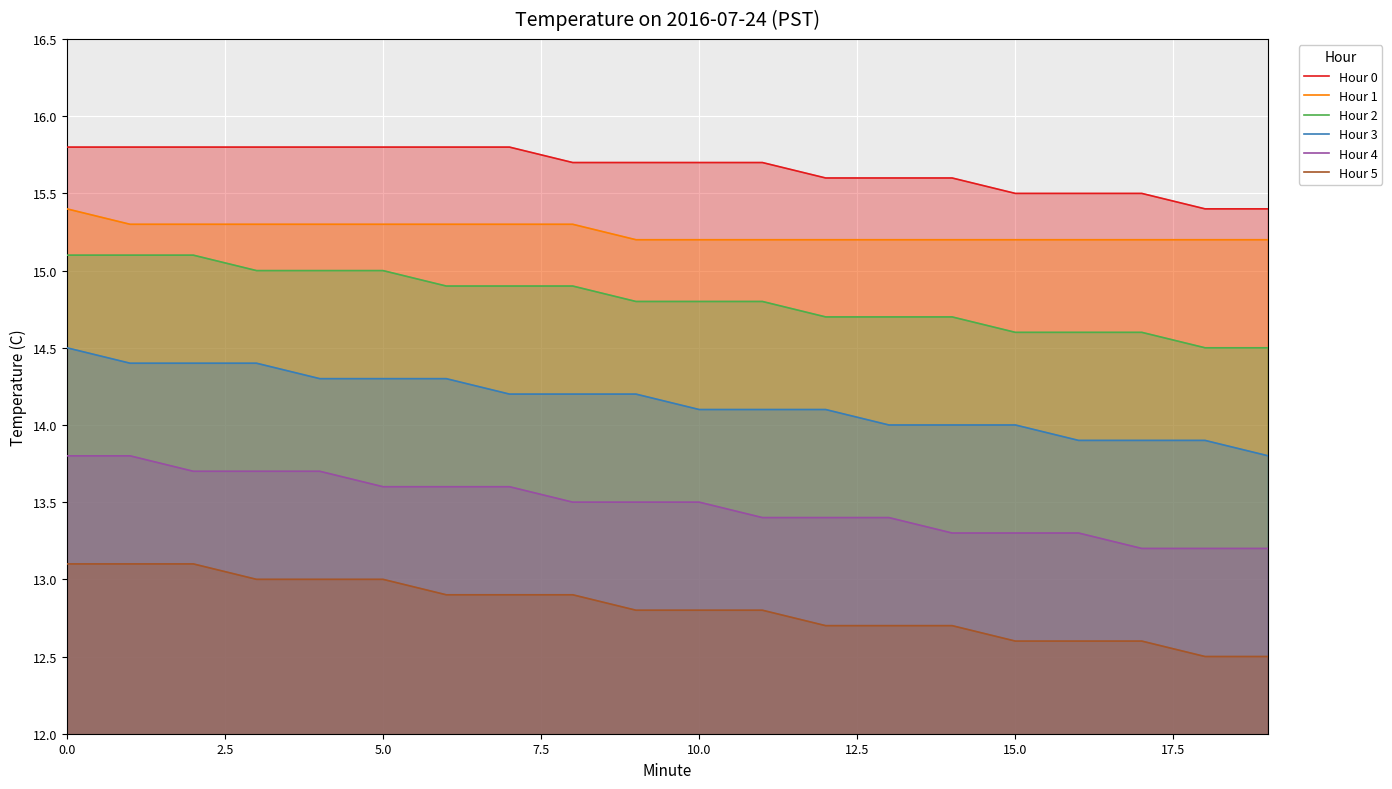

How many data points in Hour 3 are above 14?

13